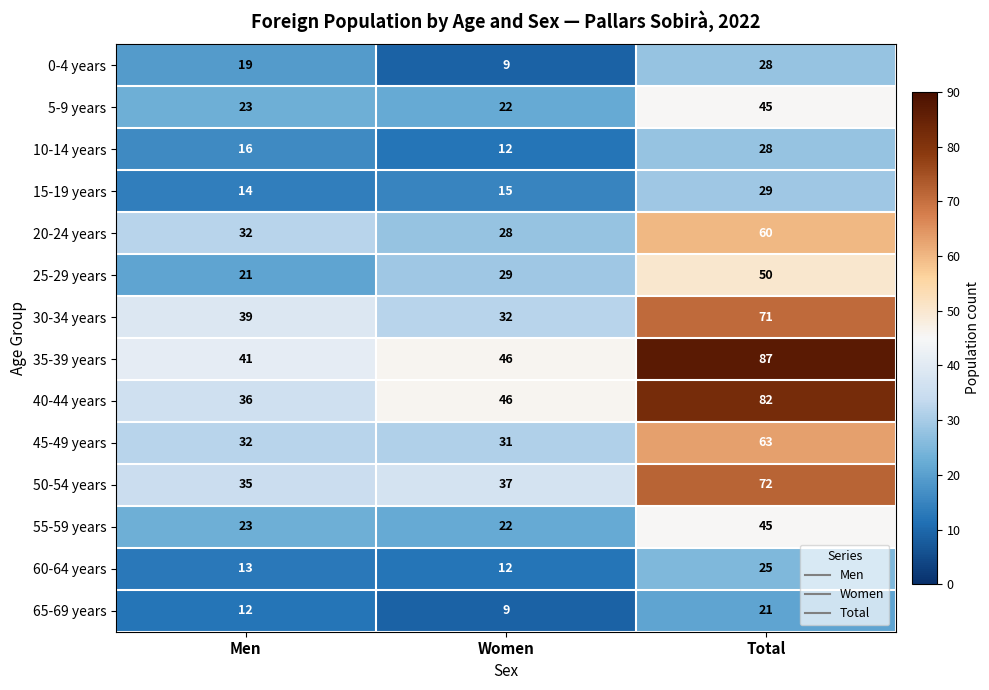

How many categories are shown in the chart?

3